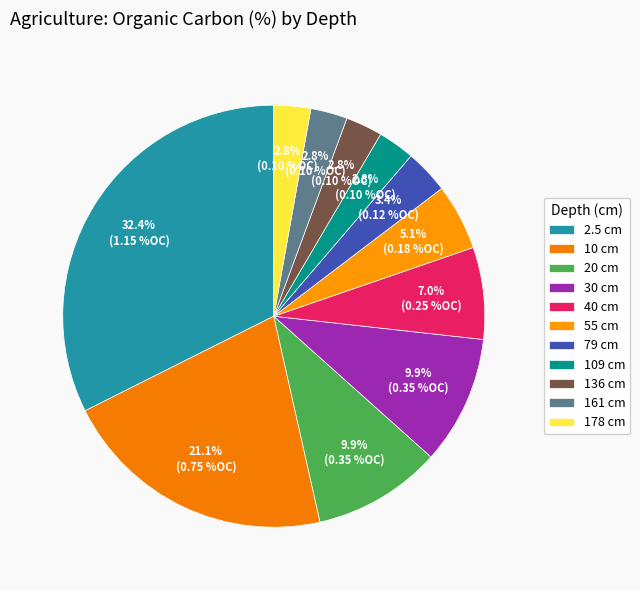

How many segments does this pie chart have?

11